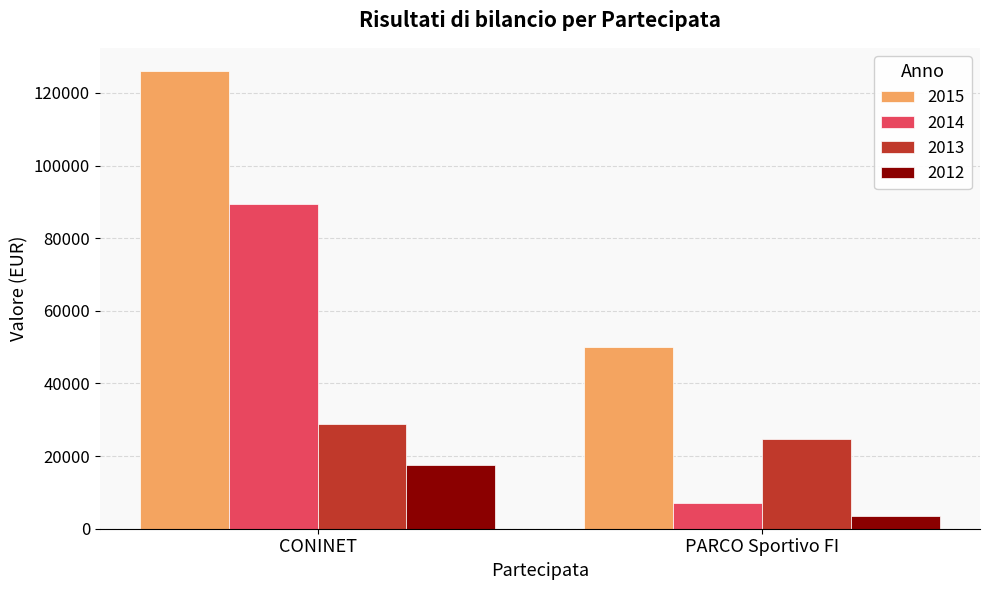

Reading left to right, list all the values displayed in this chart.

2015: CONINET=126121	PARCO Sportivo FI=49970
2014: CONINET=89555	PARCO Sportivo FI=7152
2013: CONINET=28797	PARCO Sportivo FI=24767
2012: CONINET=17682	PARCO Sportivo FI=3507